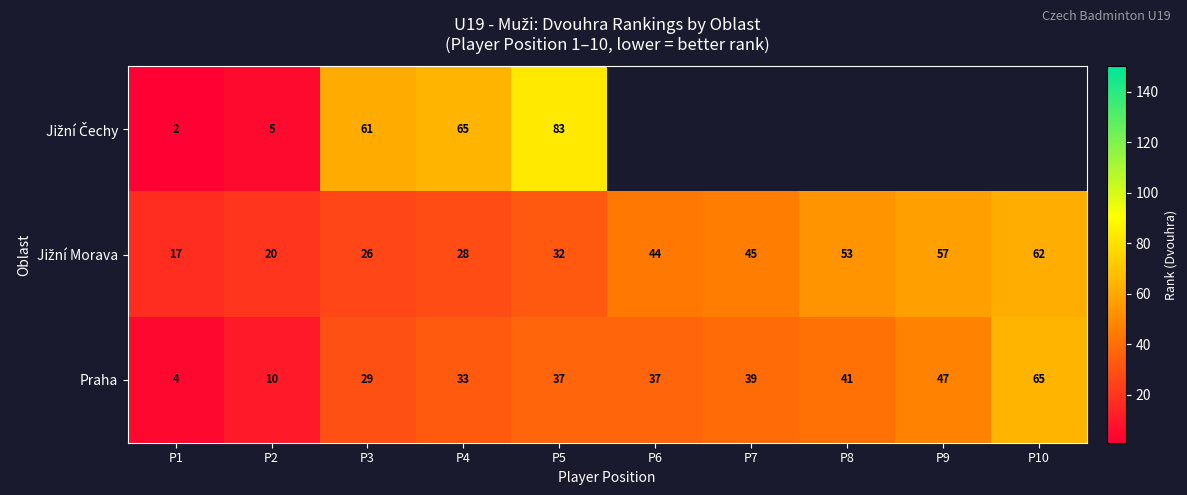

What is the highest value of the Praha series?

65